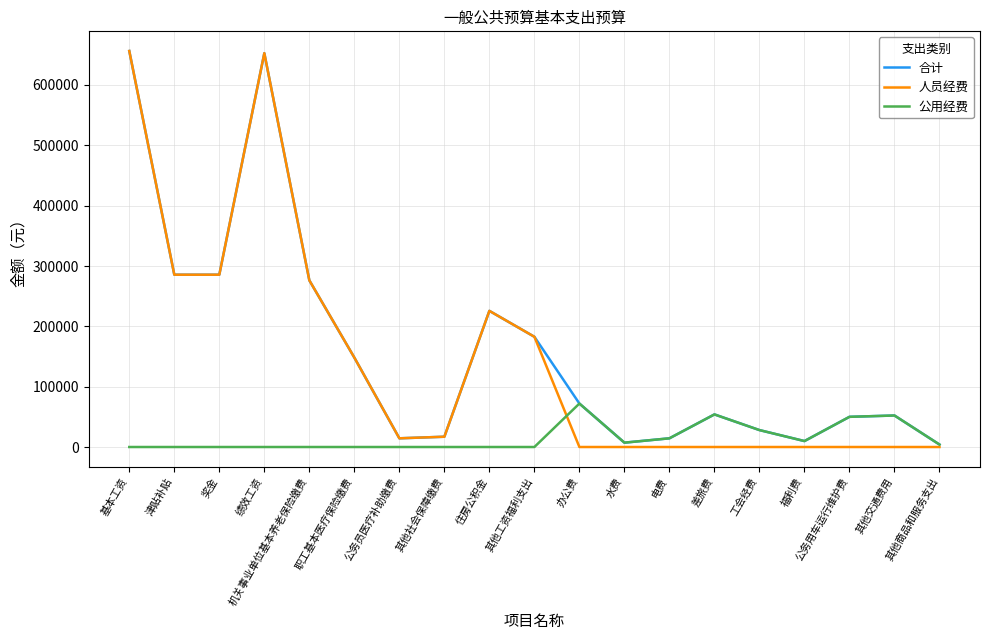

What is the maximum value shown in the chart?

656064.0